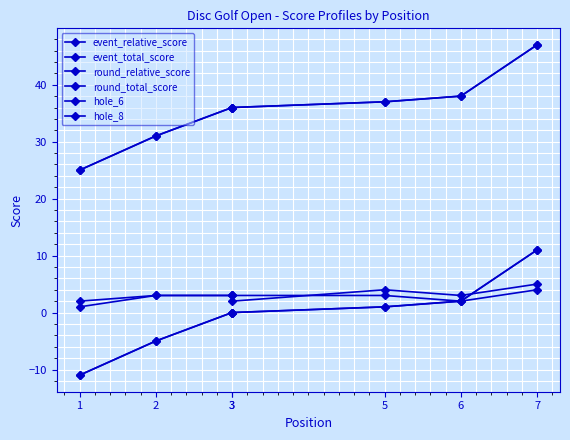

Read the hole_6 value at 3.

3